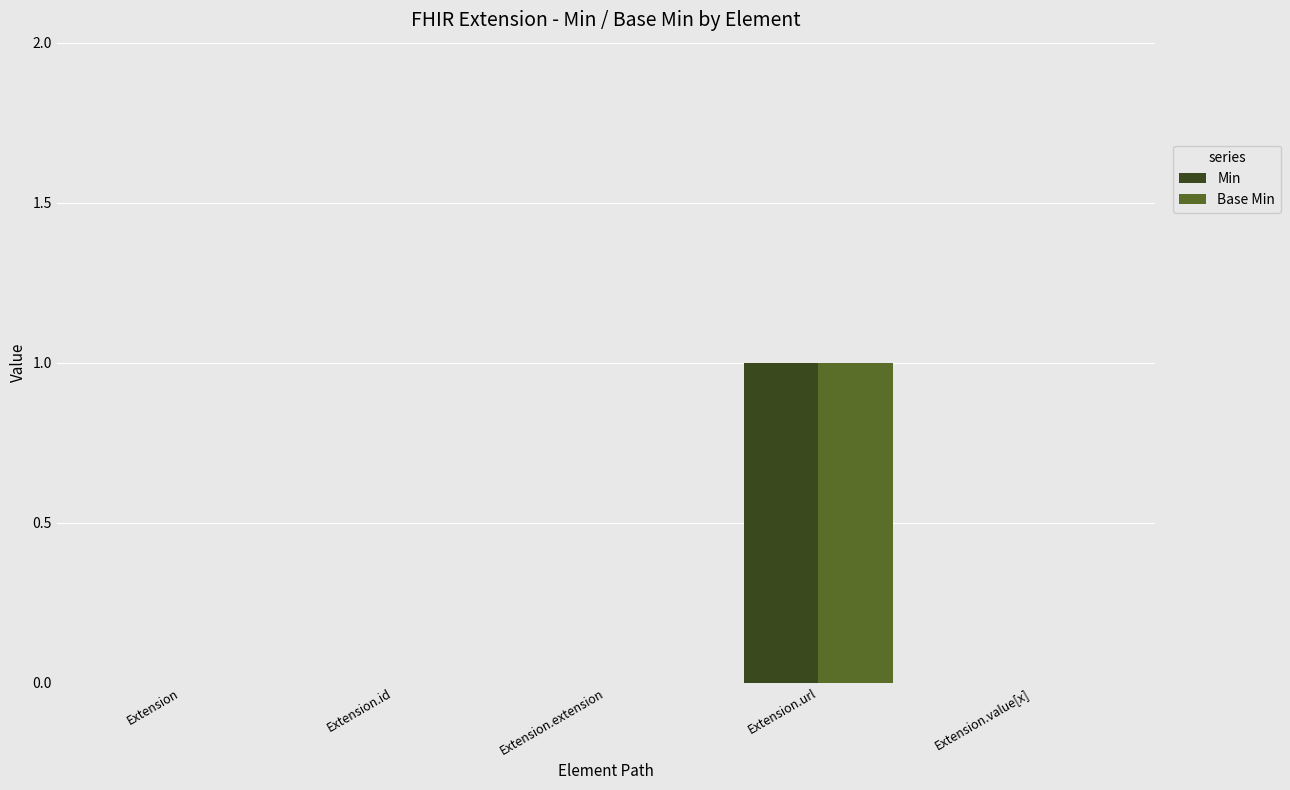

True or false: Min has a value of 0 at Extension.value[x].

True